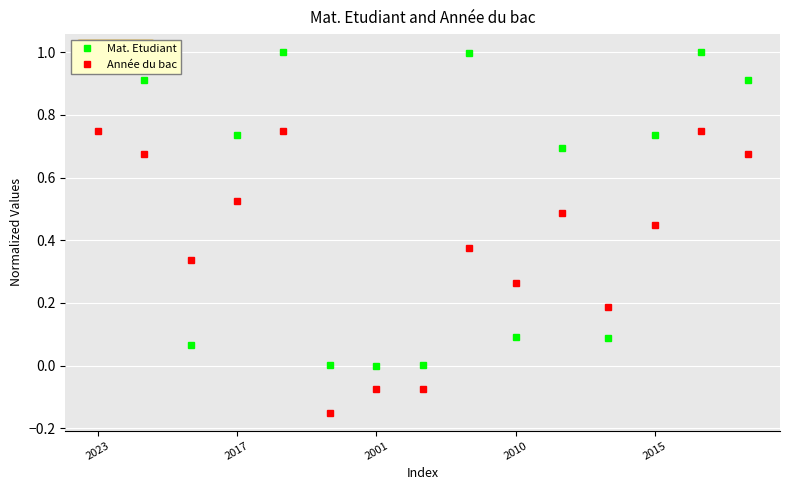

List the series in order of their overall mean, highest first.

Mat. Etudiant, Année du bac